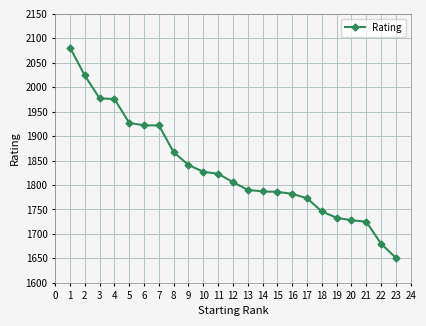

How many data points are less than 1806?

11